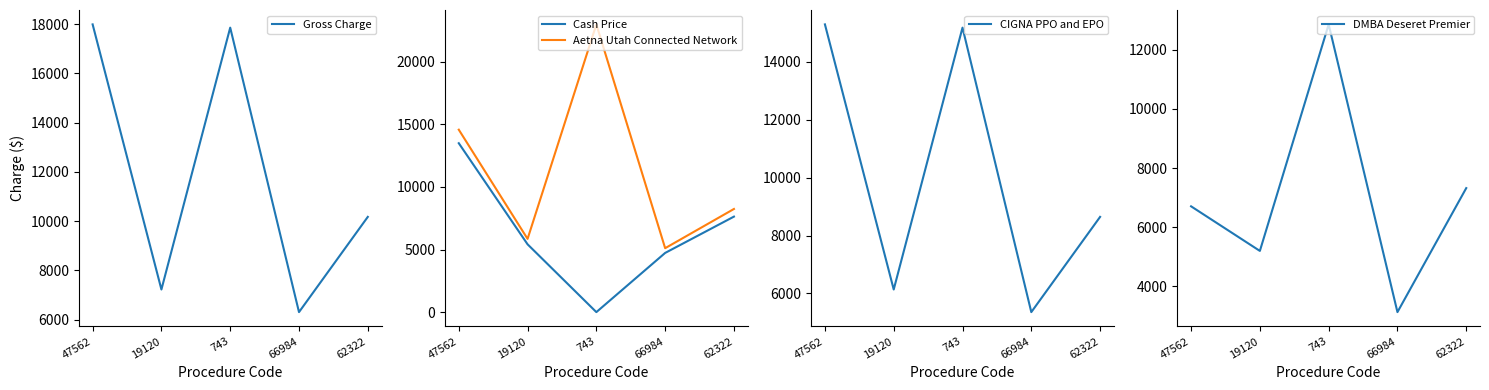

What is the label of the 4th point from the right?

19120